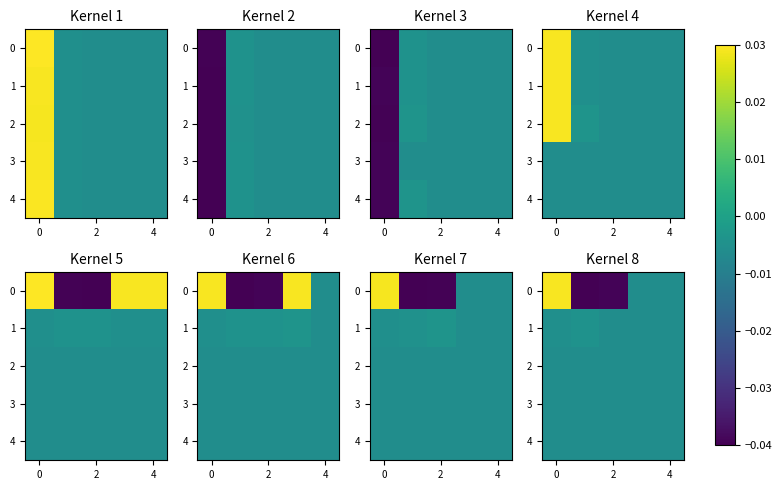

At how many categories does at least one series exceed 0?

1